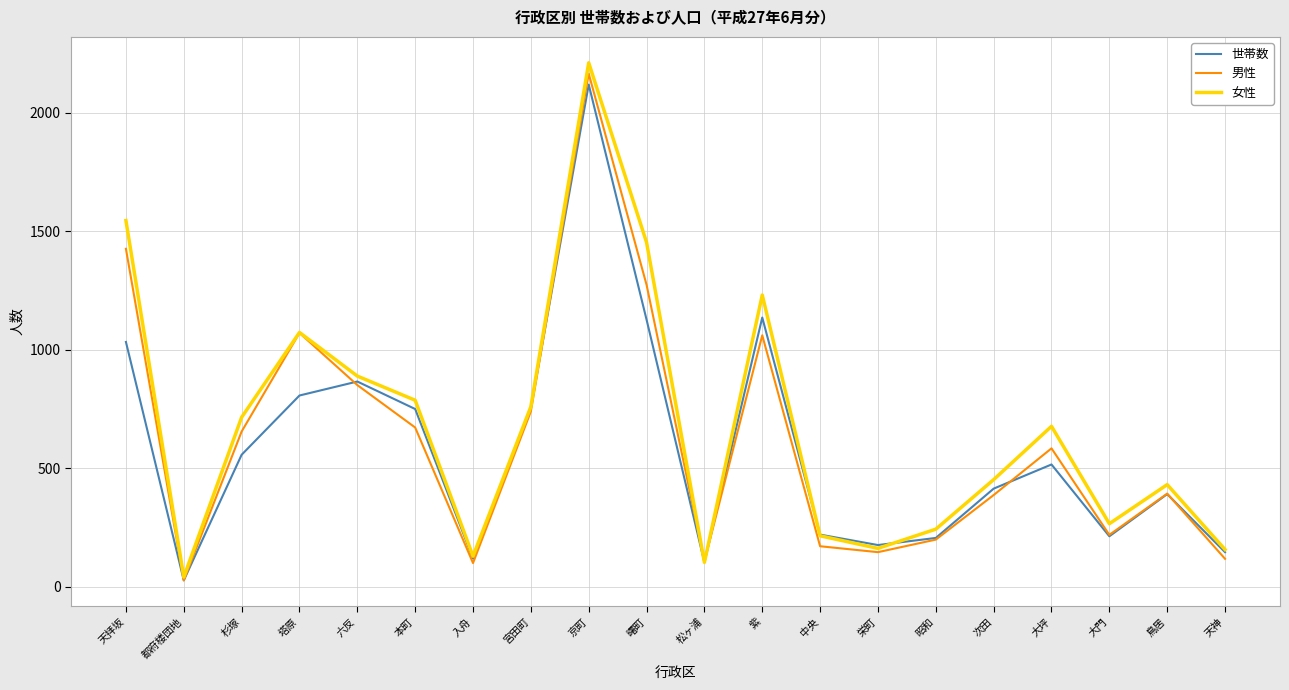

True or false: 男性 has more than 0 points higher than both neighbors.

True